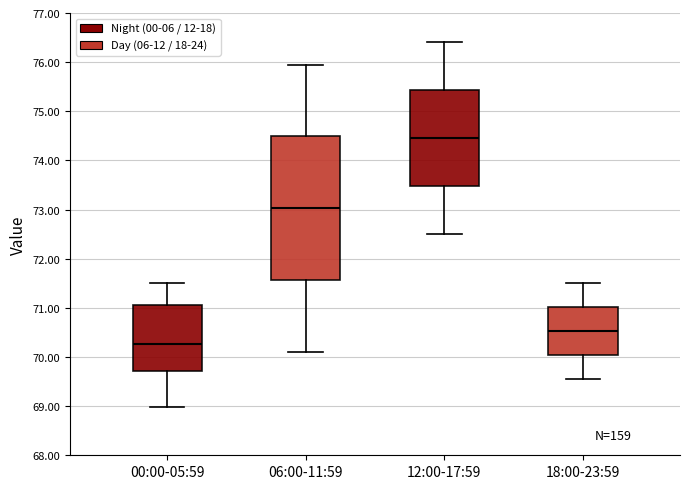

Comparing the boxes themselves (not the whiskers), which one is the tallest?

06:00-11:59